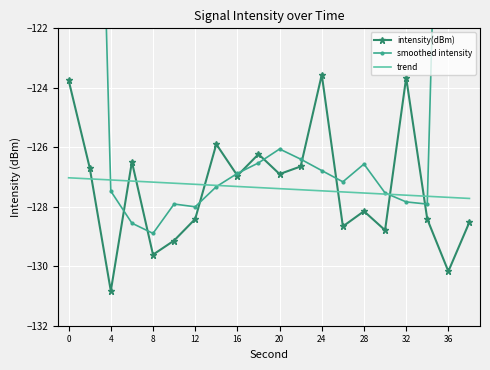

What is the difference between the maximum and minimum values in the smoothed intensity series?

52.6